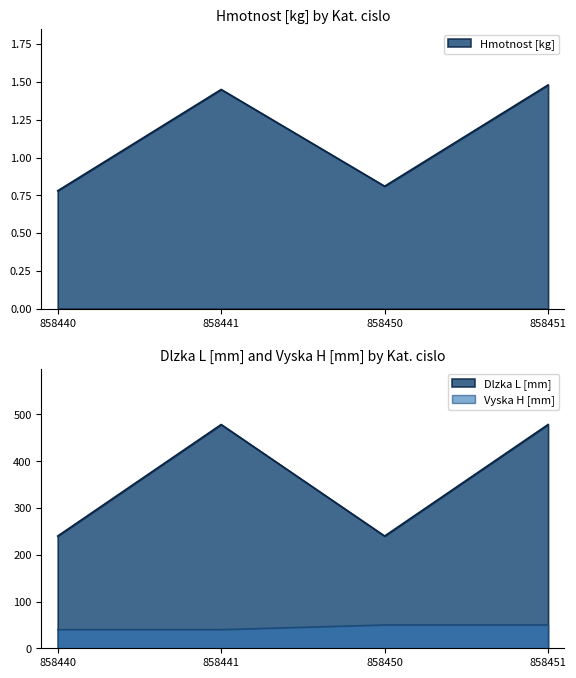

Which series has the largest total across all categories?

Dlzka L [mm]